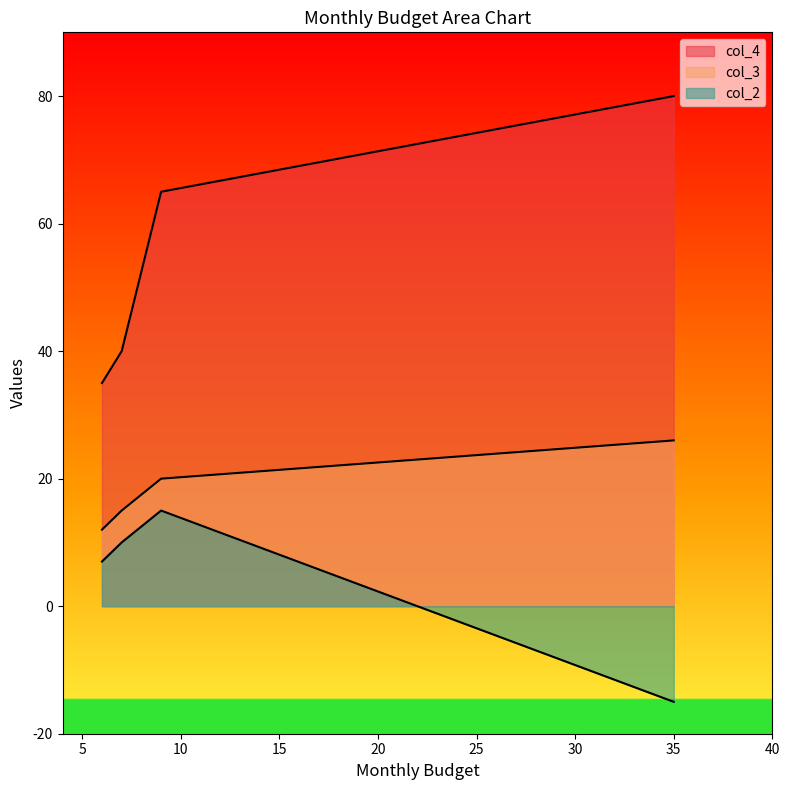

Which series has the largest range (max minus min)?

col_4